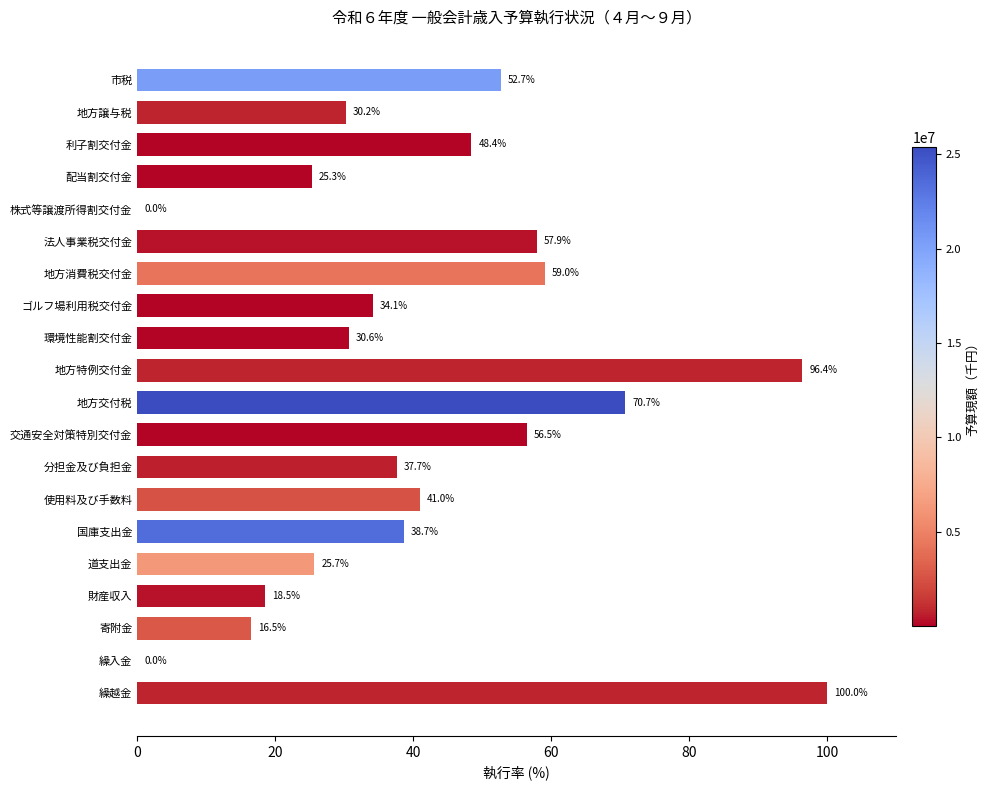

What is the maximum value shown in the chart?

100.0